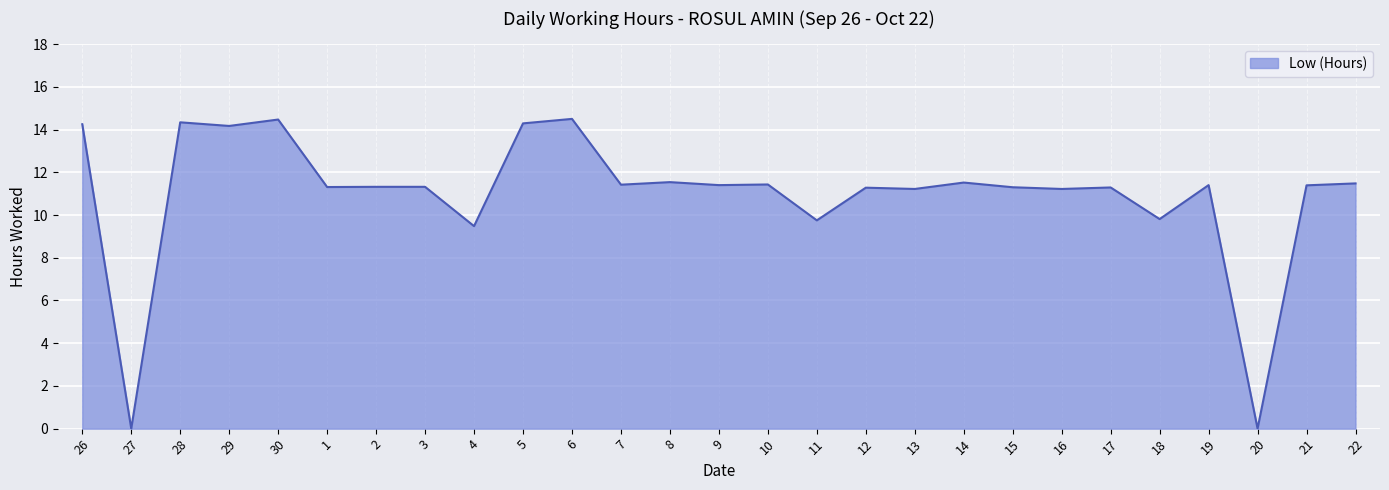

Count the number of values greater than 11.

22